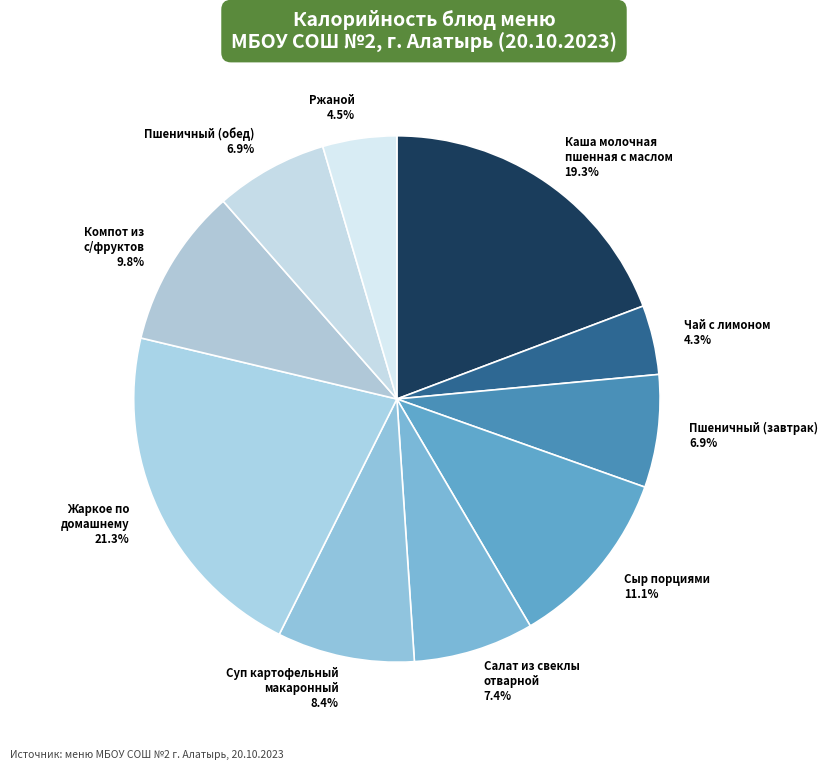

Approximately how many times larger is the value at Жаркое по домашнему 21.3% compared to Ржаной 4.5%?

4.7